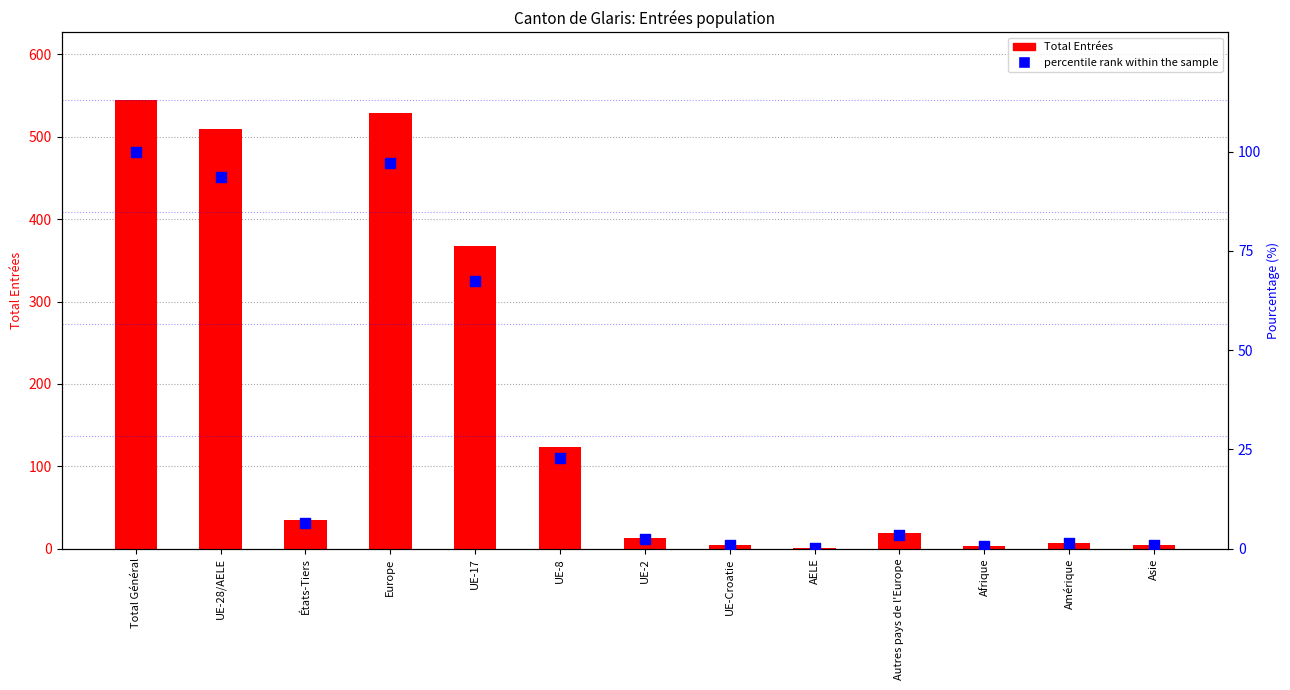

Is the value of Total Entrées at Asie greater than the value of percentile rank within the sample at Autres pays de l'Europe?

Yes